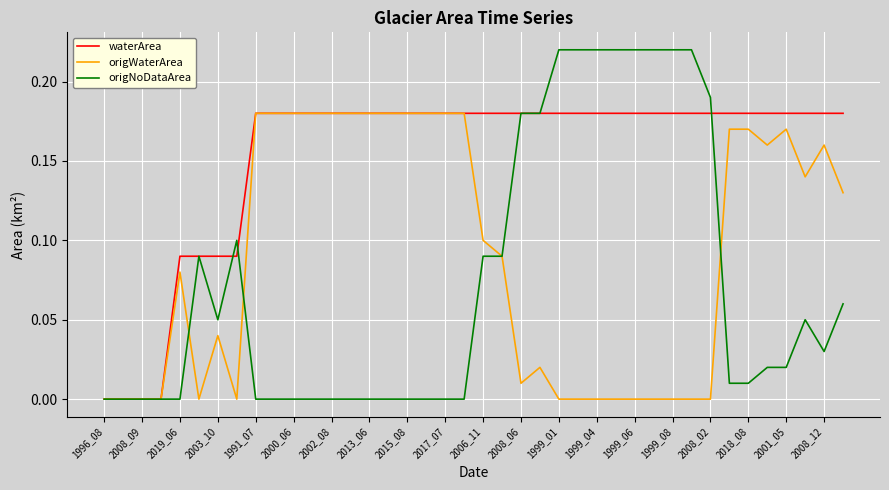

Does the chart display data point markers on the line(s)?

No